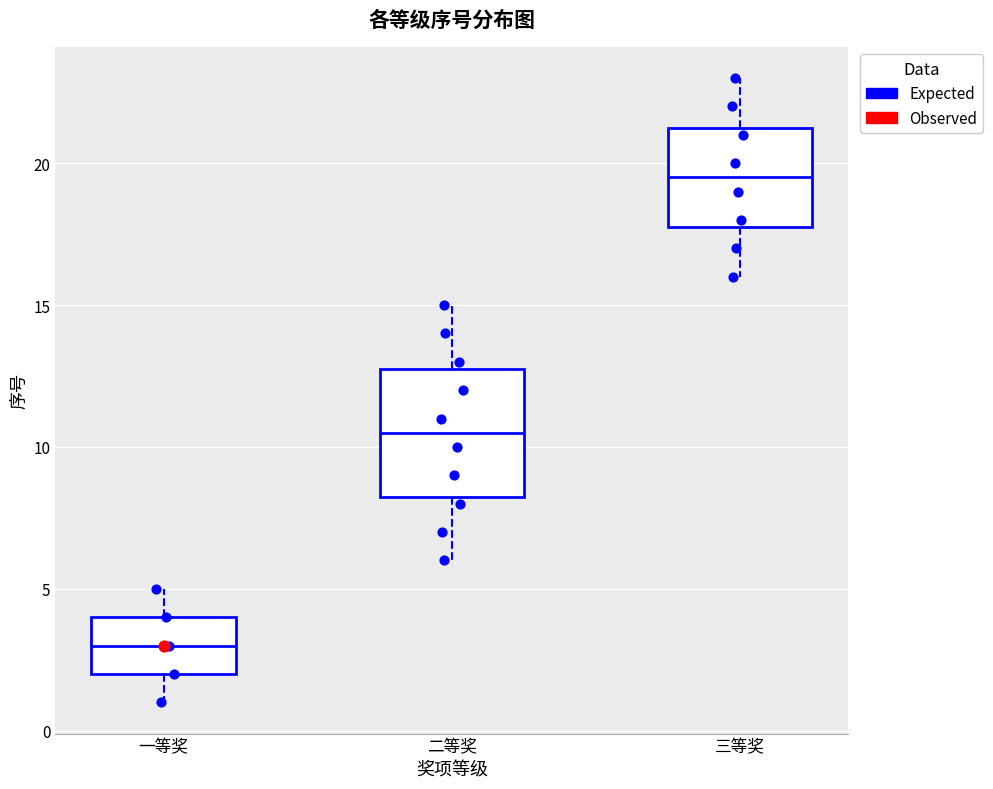

Which box has the lowest median line?

一等奖